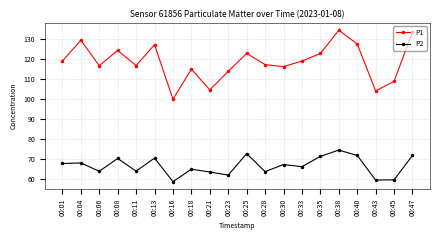

Rank the series by their maximum value, from lowest to highest.

P2, P1